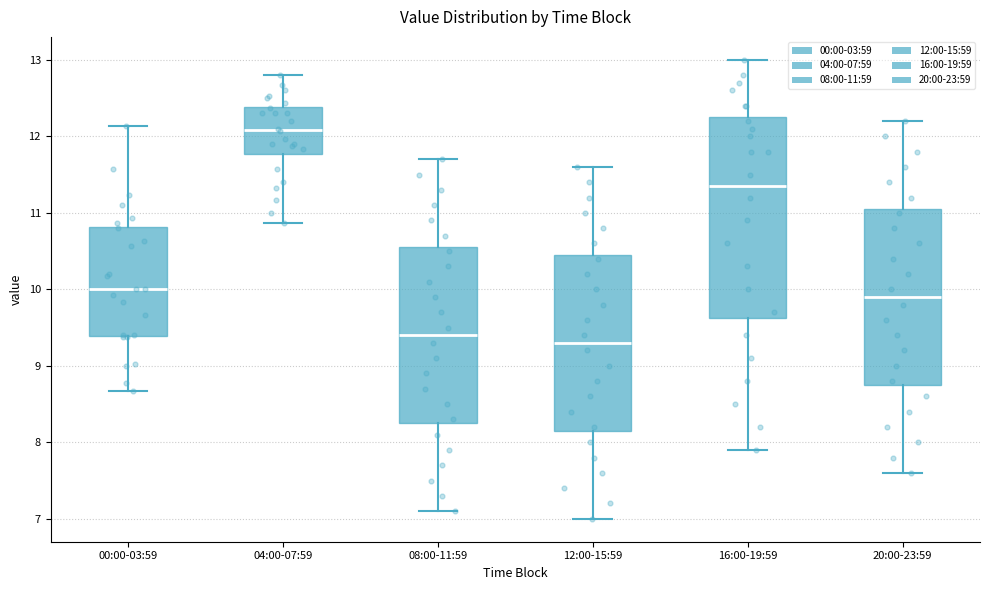

Reading left to right, read every box against the y-axis: the position of its median line, the range the box covers, and the ends of its whiskers. The values are not printed on the chart, so give them approximately, as read against the axis.

00:00-03:59: median 10.0, box 9.4 to 10.8, whiskers 8.7 to 12.1
04:00-07:59: median 12.1, box 11.8 to 12.4, whiskers 10.9 to 12.8
08:00-11:59: median 9.4, box 8.3 to 10.6, whiskers 7.1 to 11.7
12:00-15:59: median 9.3, box 8.2 to 10.5, whiskers 7.0 to 11.6
16:00-19:59: median 11.4, box 9.6 to 12.3, whiskers 7.9 to 13.0
20:00-23:59: median 9.9, box 8.8 to 11.1, whiskers 7.6 to 12.2